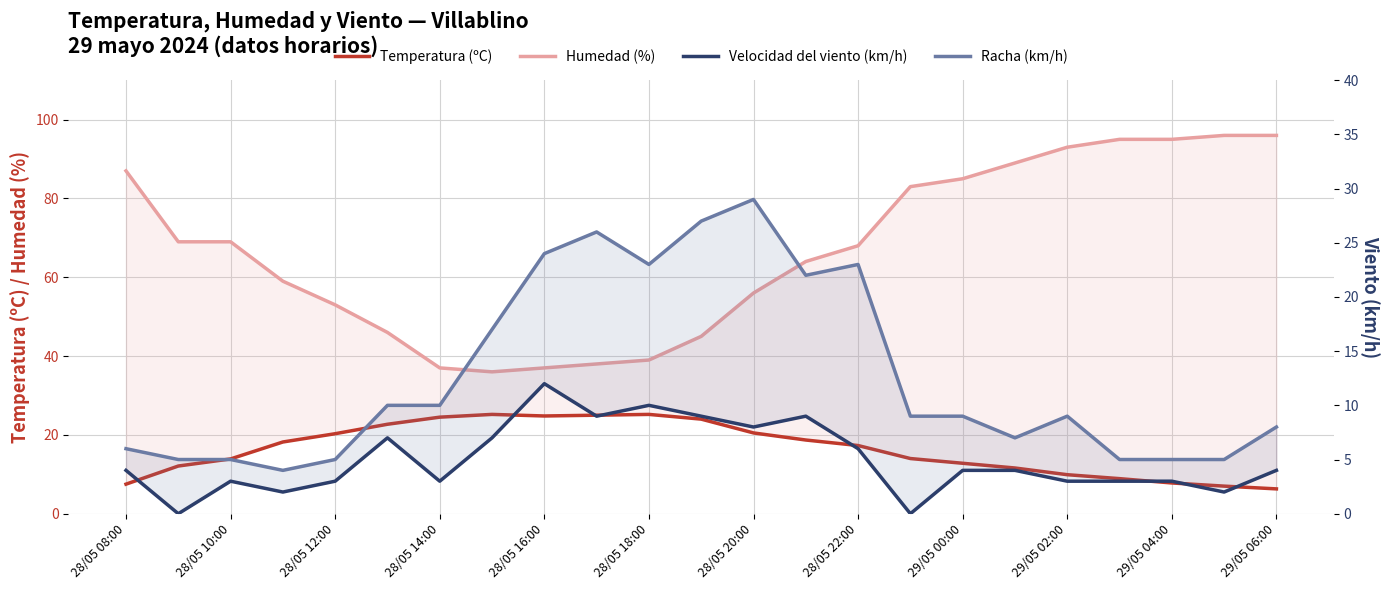

True or false: Humedad (%) and Velocidad del viento (km/h) cross at least once.

False